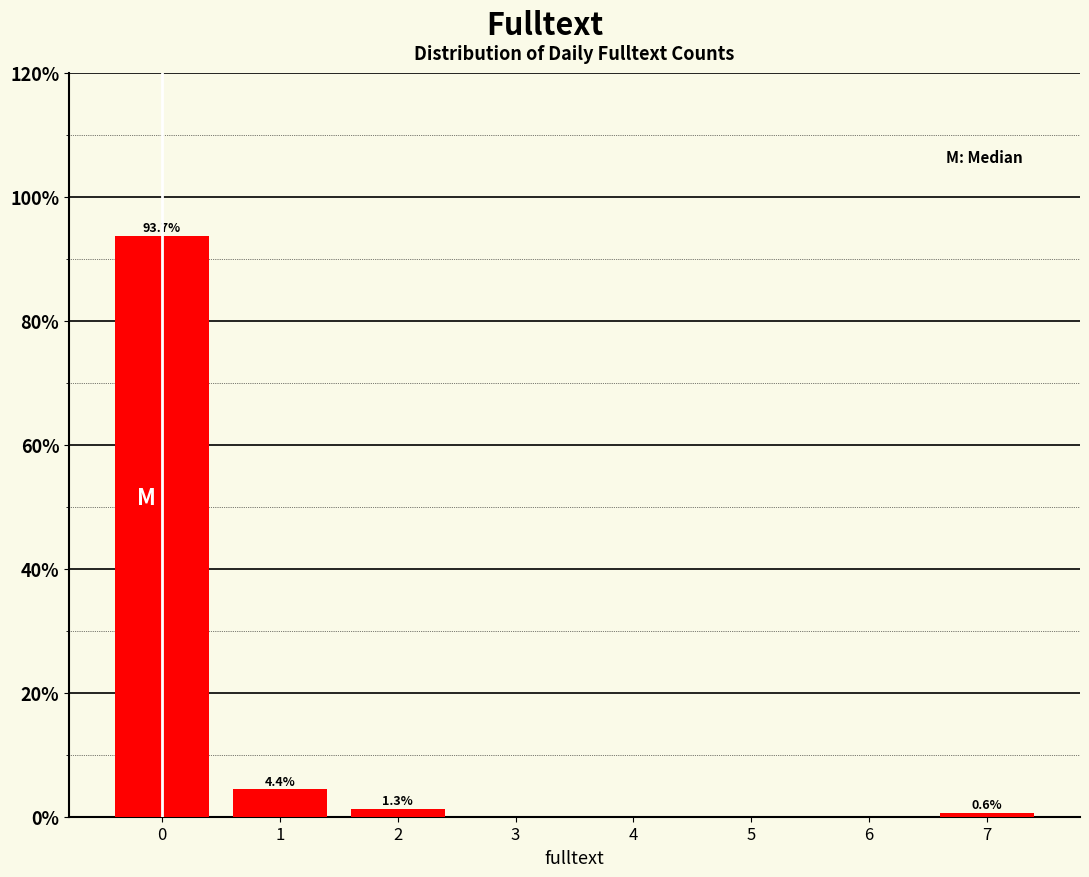

Reading left to right, extract all data points from this chart.

93.7	4.4	1.3	0.6